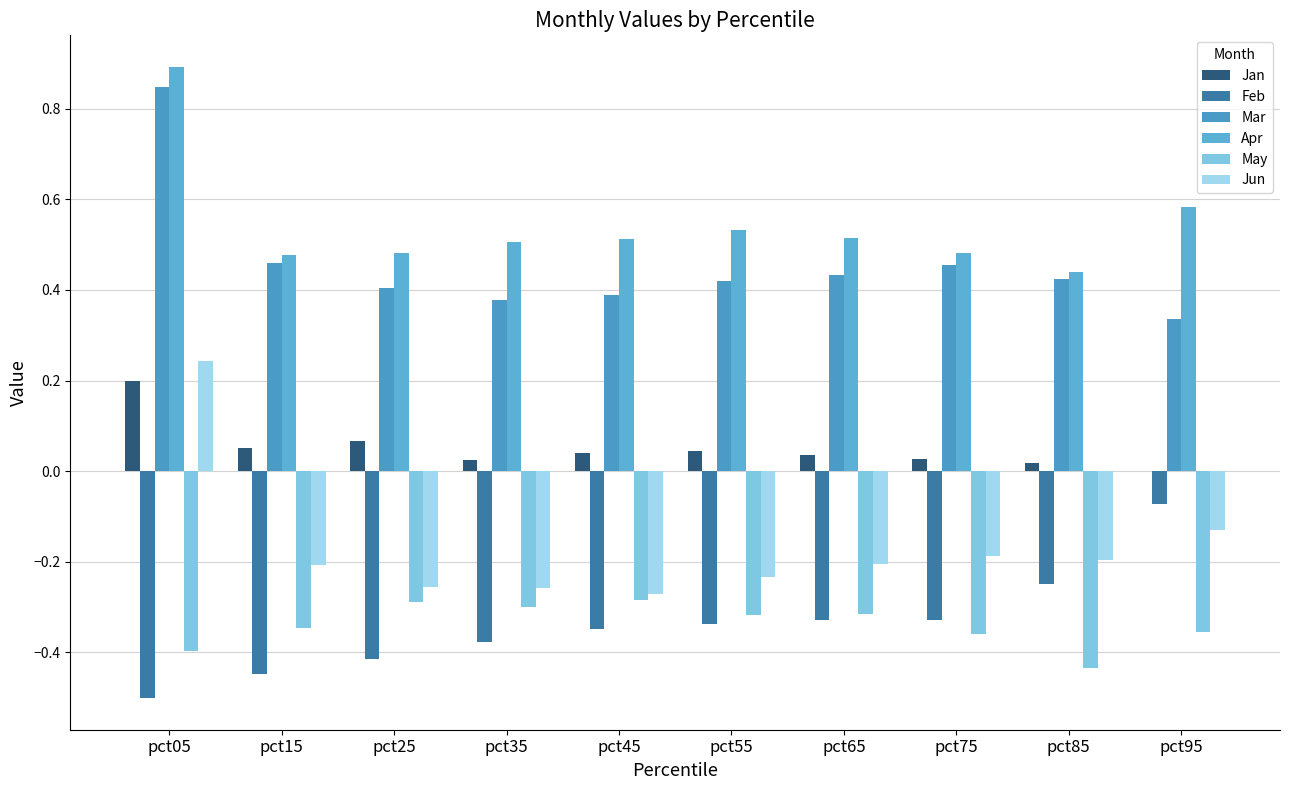

How many categories are shown in the chart?

10